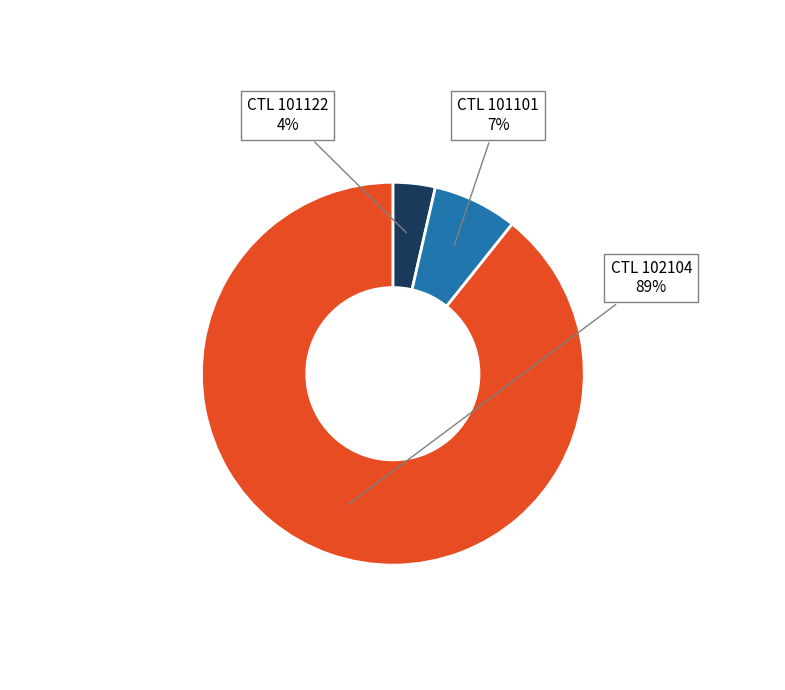

Which has a higher value, CTL 102104 or CTL 101101?

CTL 102104